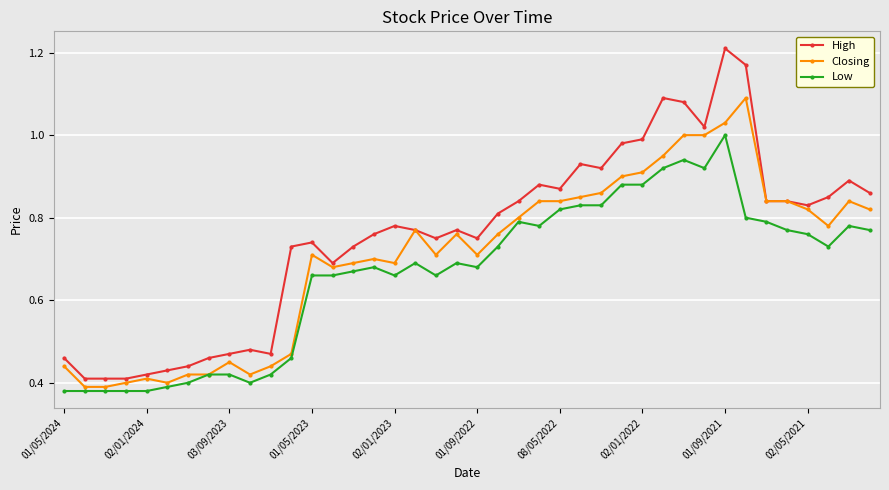

Which series has the largest total across all categories?

High